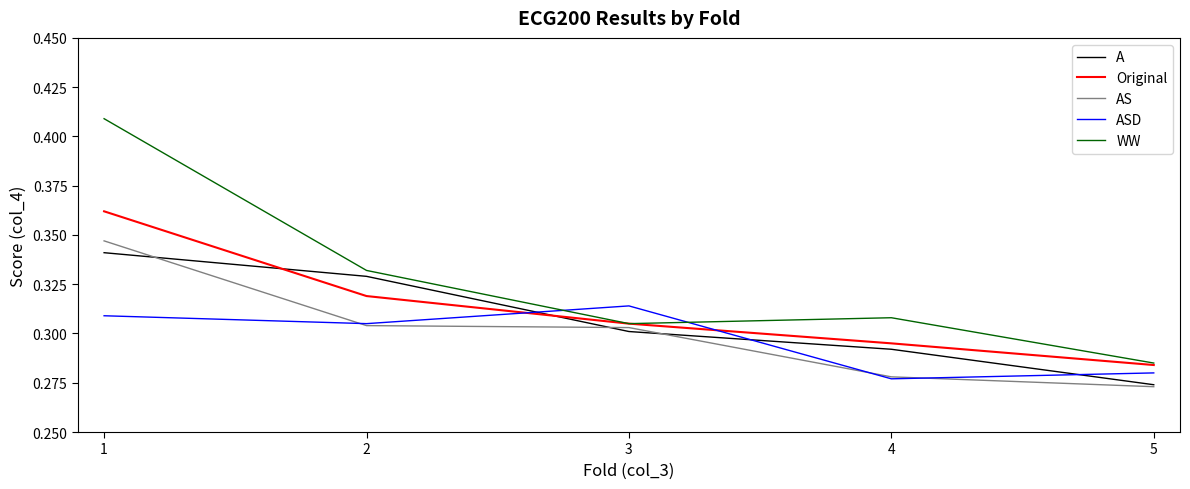

In ASD, how many points are lower than both neighbors (excluding endpoints)?

2